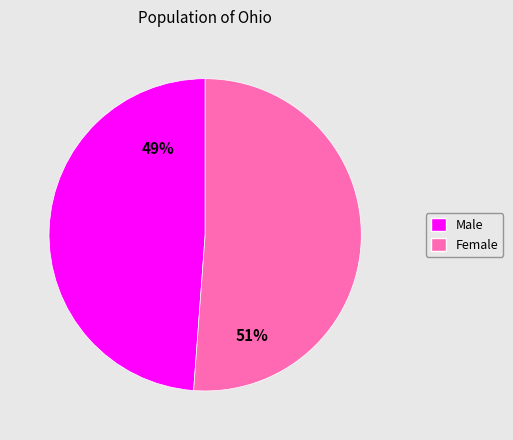

Rank the categories by value from lowest to highest.

Male, Female